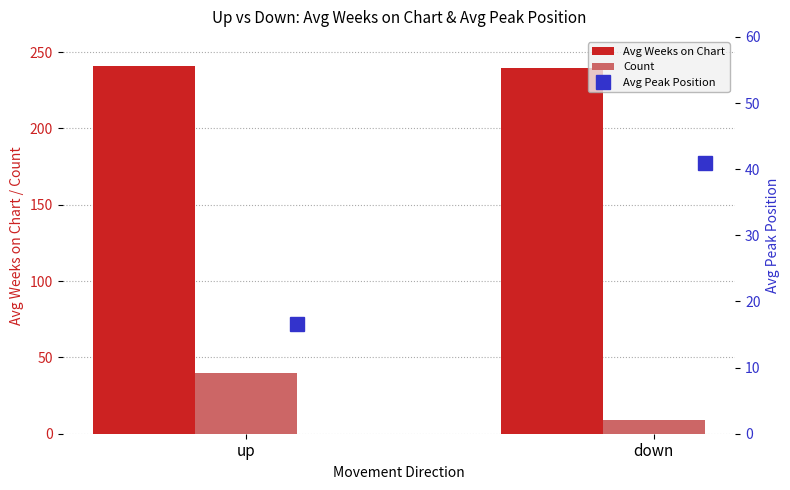

Is the value of Avg Weeks on Chart at down greater than the value of Avg Peak Position at up?

Yes